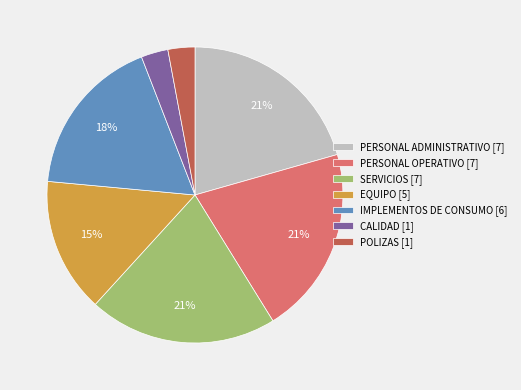

Combined, do PERSONAL OPERATIVO and CALIDAD account for over 50%?

No